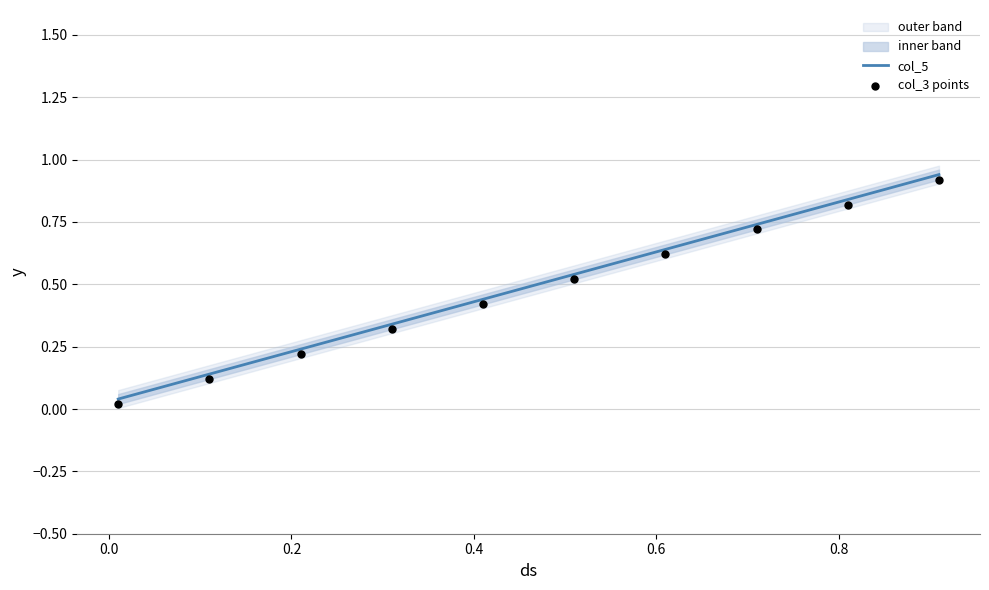

At how many categories does at least one series exceed 0?

10